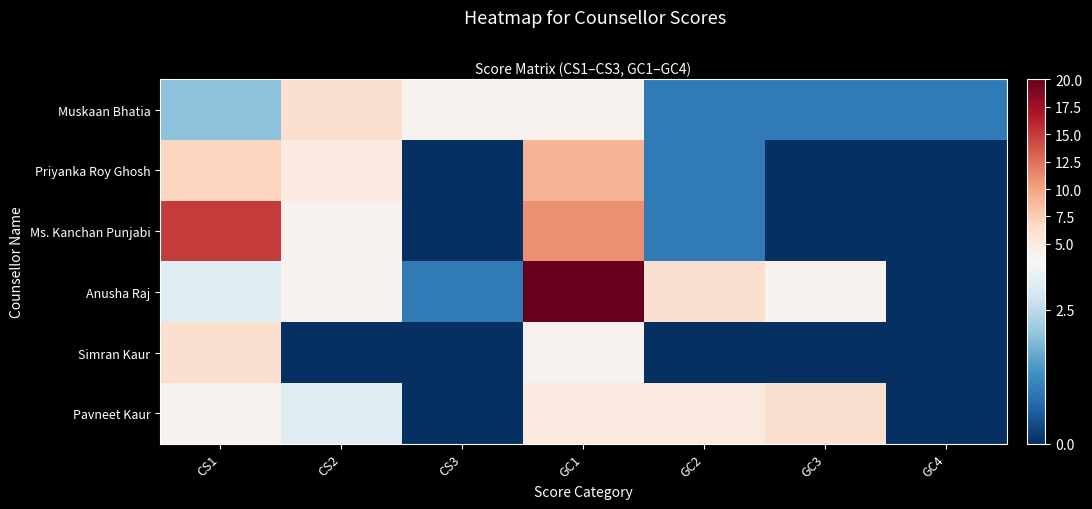

At which category is the sum across all series the highest?

GC1